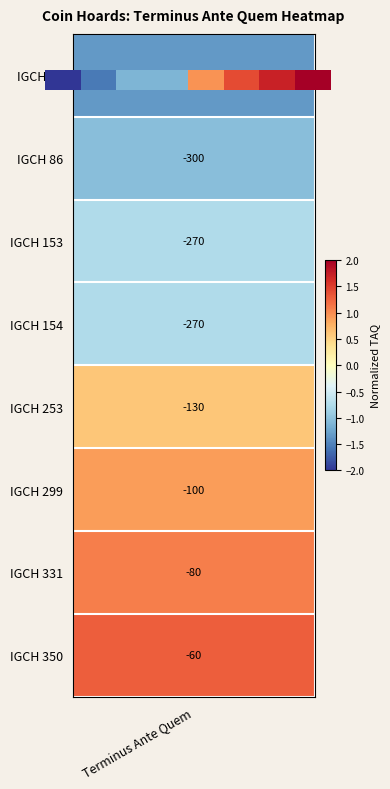

Between 1 and 5, which is larger?

5